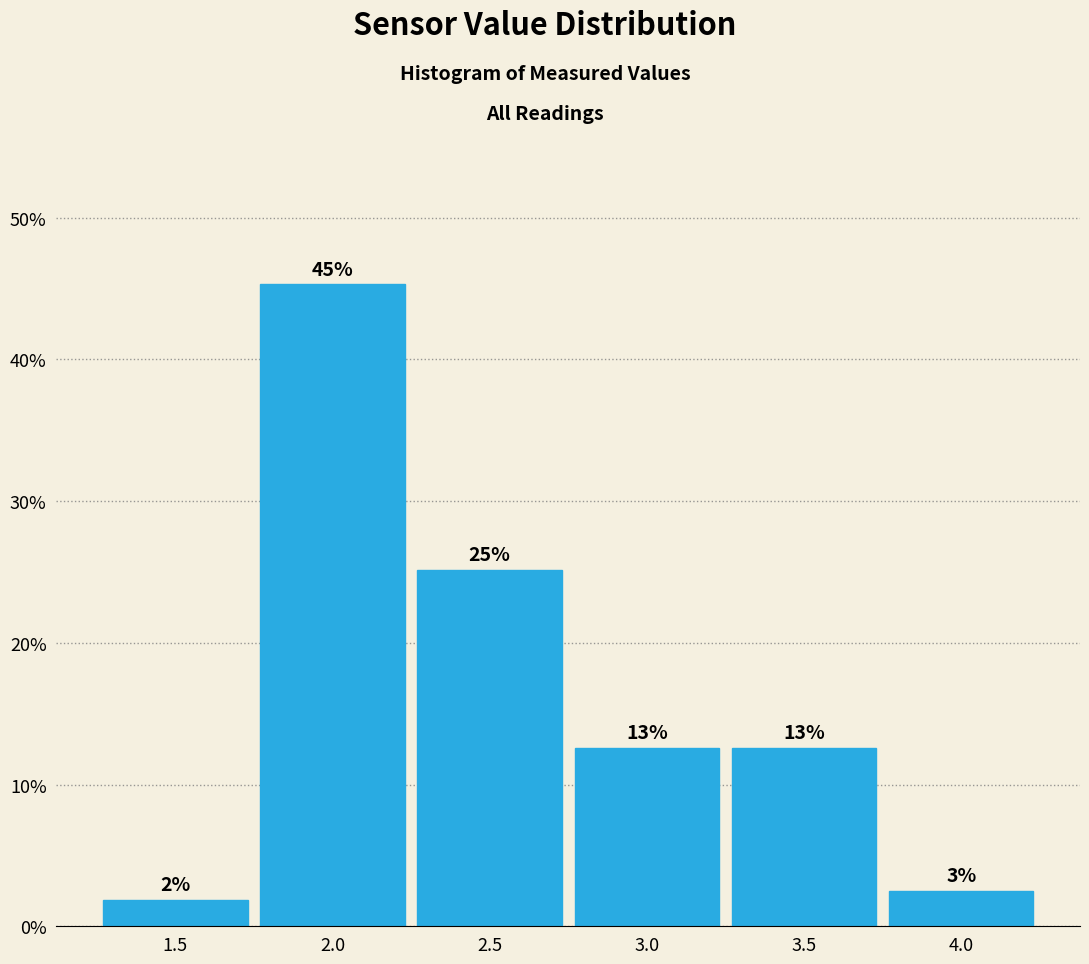

Are the bars horizontal?

No